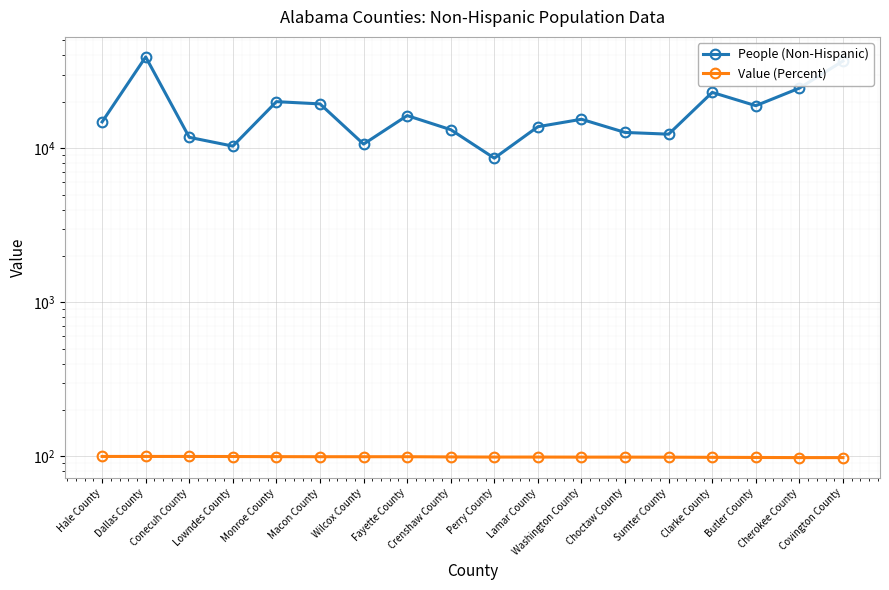

What is the sum of all People (Non-Hispanic) values?

321532.0